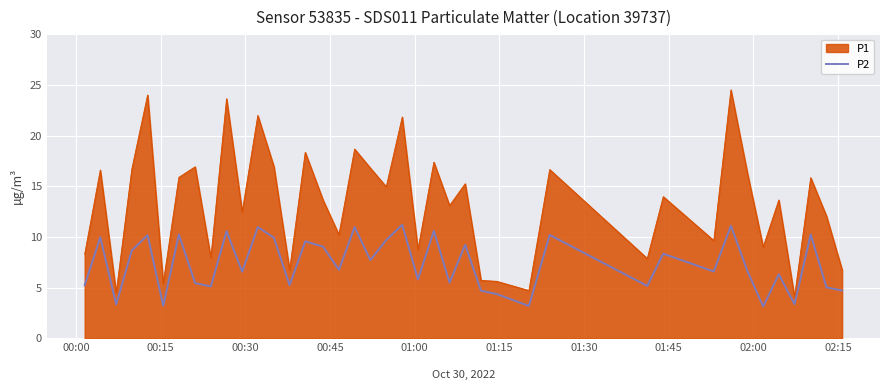

True or false: P2 and P1 intersect in this chart.

False